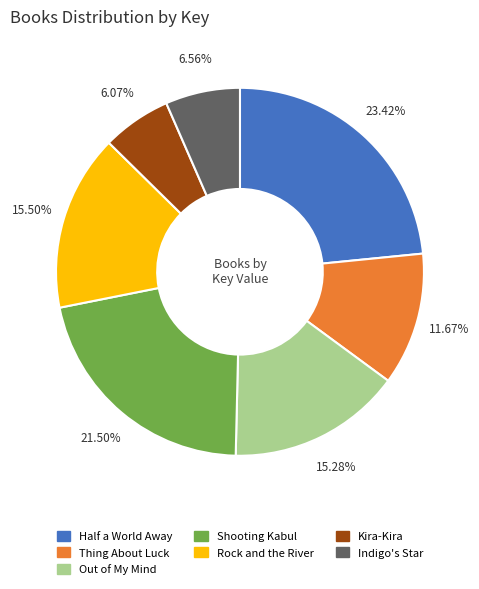

To the nearest percent, what percentage of the pie is Kira-Kira?

6%